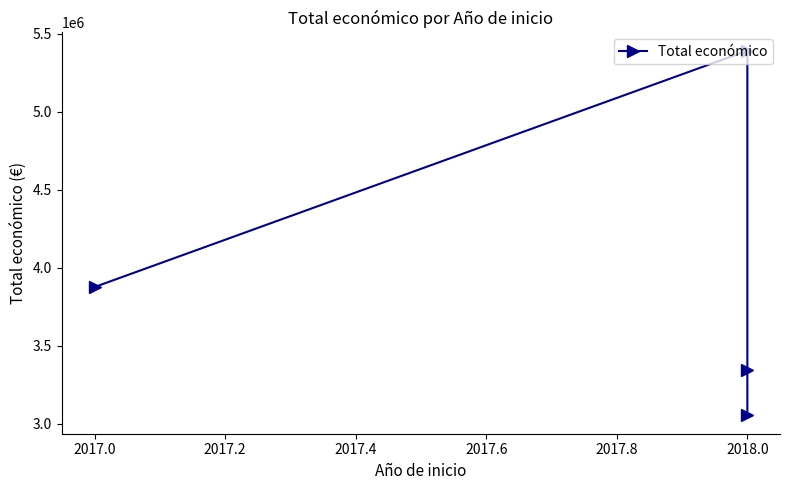

Reading left to right, extract all data points from this chart.

3875118	5390598	3342252	3051573